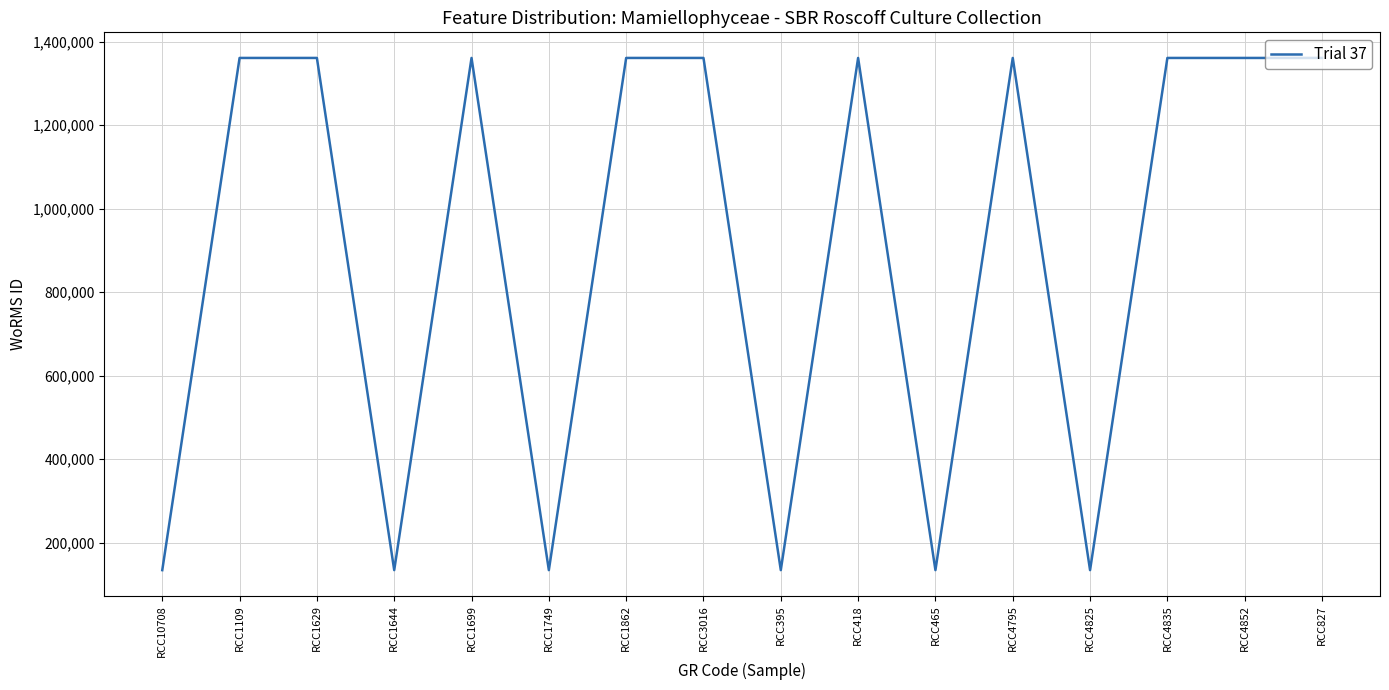

True or false: there are more than 1 points higher than both neighbors.

True